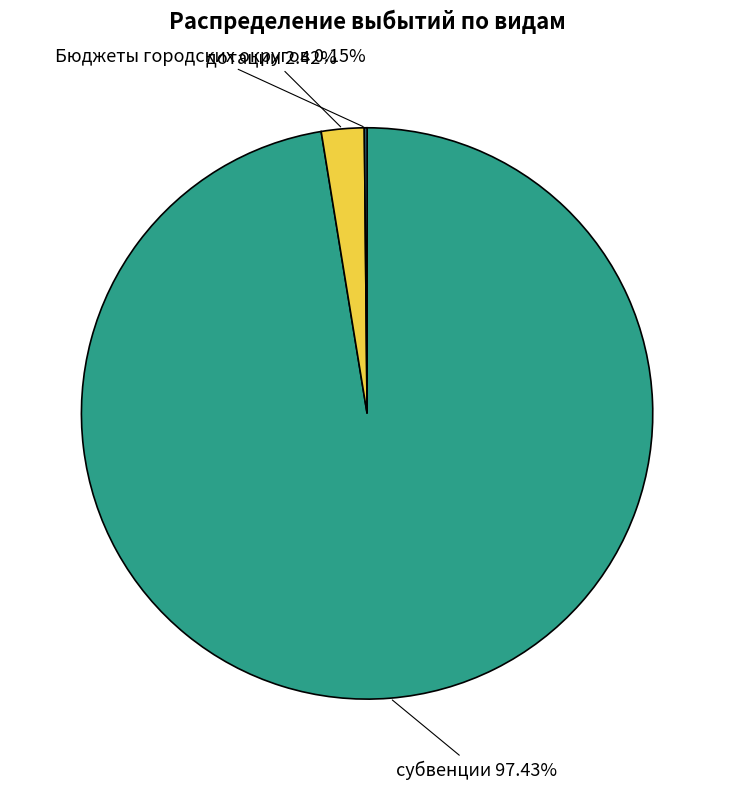

Does any single category account for the majority?

Yes